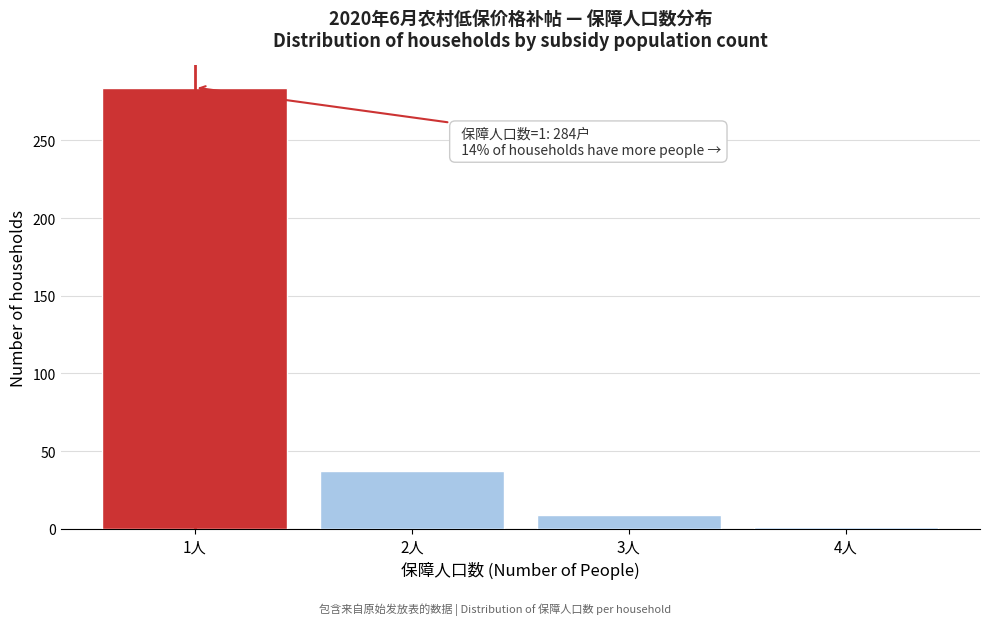

Reading right to left, list all the values displayed in this chart.

1	9	37	284